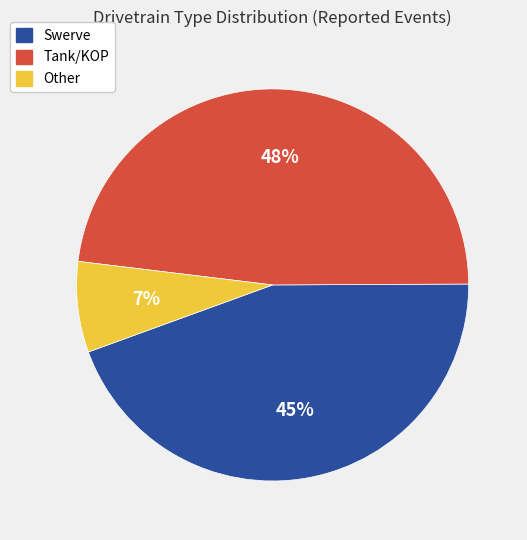

To the nearest percent, what percentage of the pie is Tank/KOP?

48%